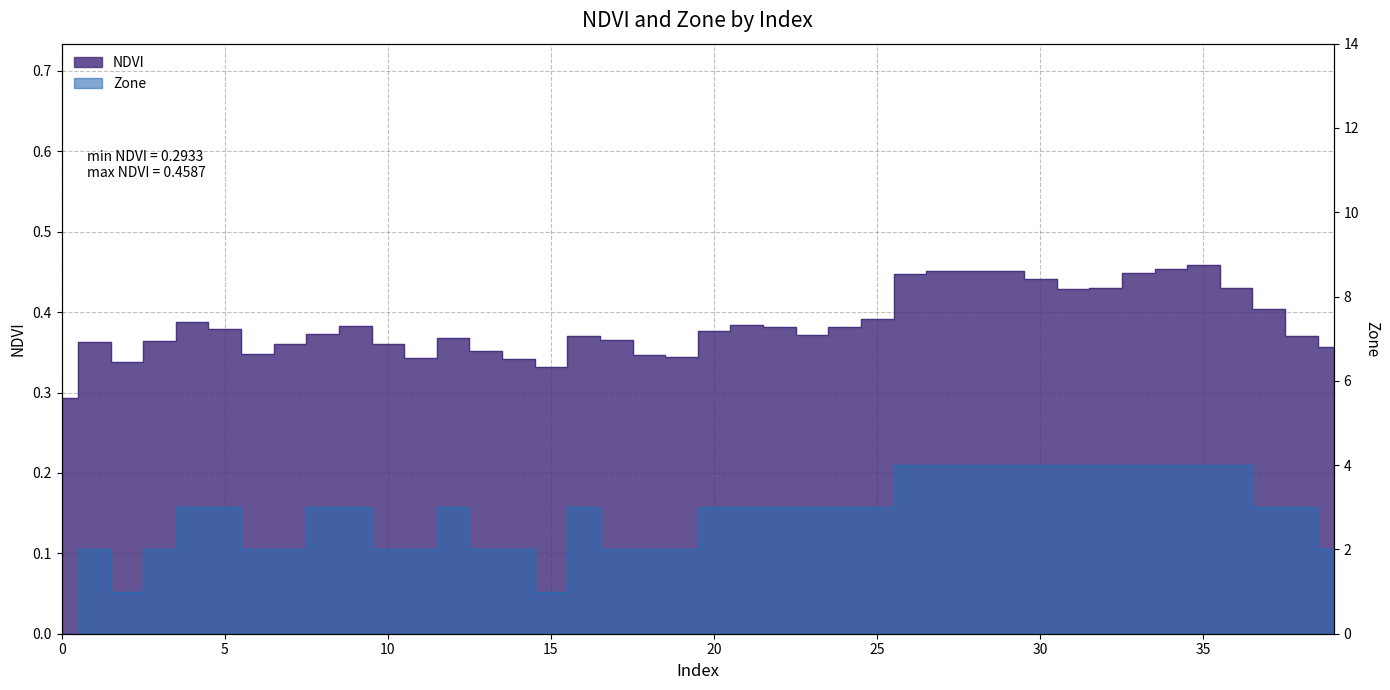

Which series has the largest range (max minus min)?

Zone